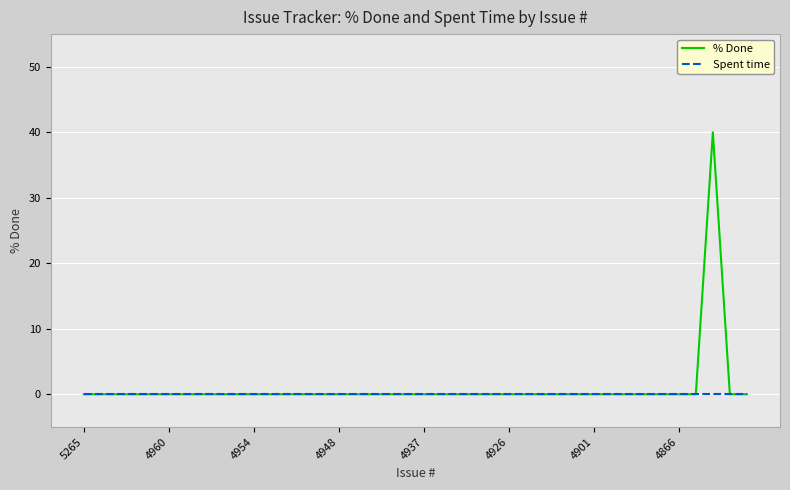

How many lines are shown in the chart?

2